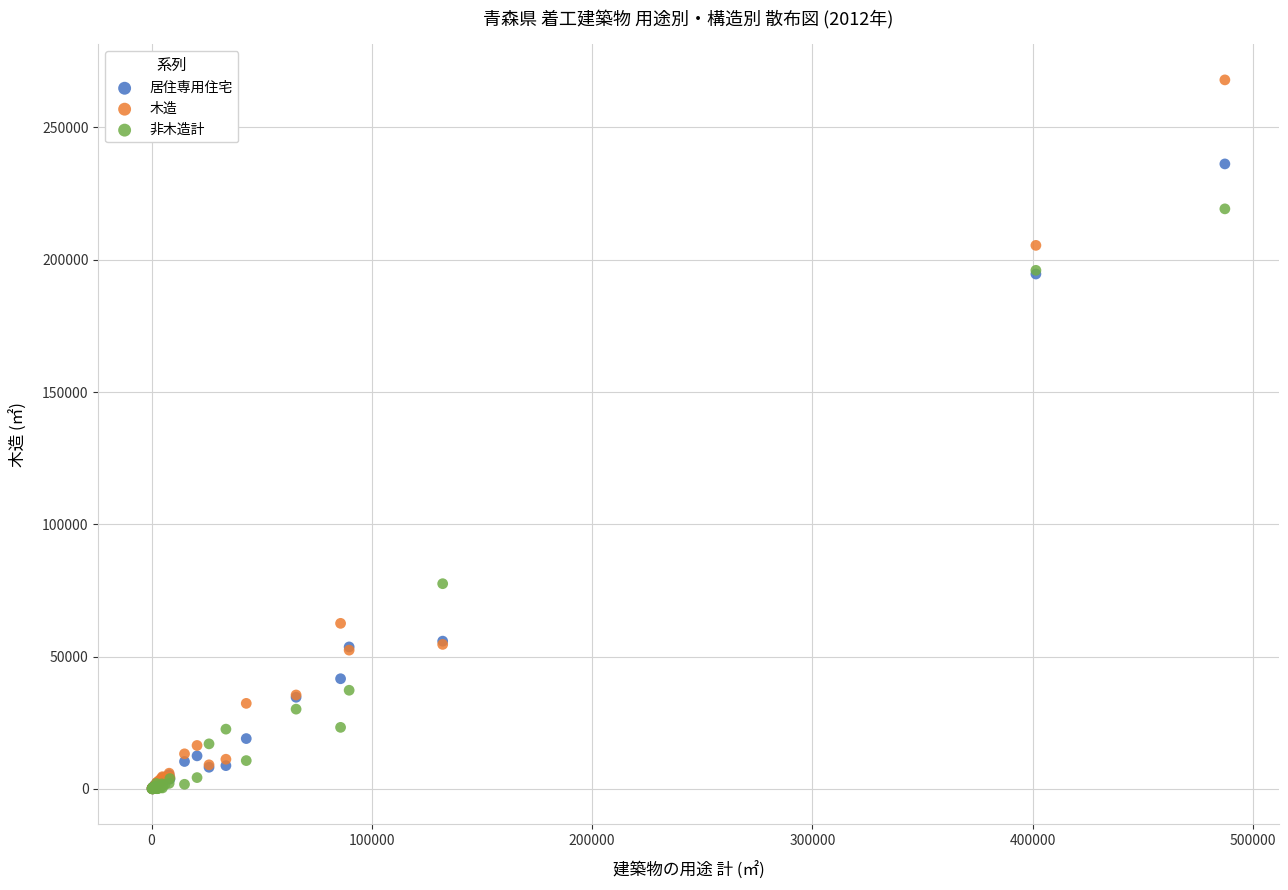

Which series contains the highest Y value?

木造